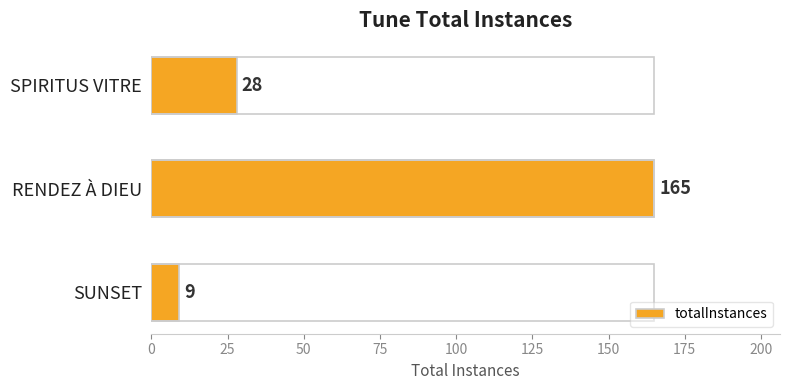

Rank the categories by value from lowest to highest.

SUNSET, SPIRITUS VITRE, RENDEZ À DIEU